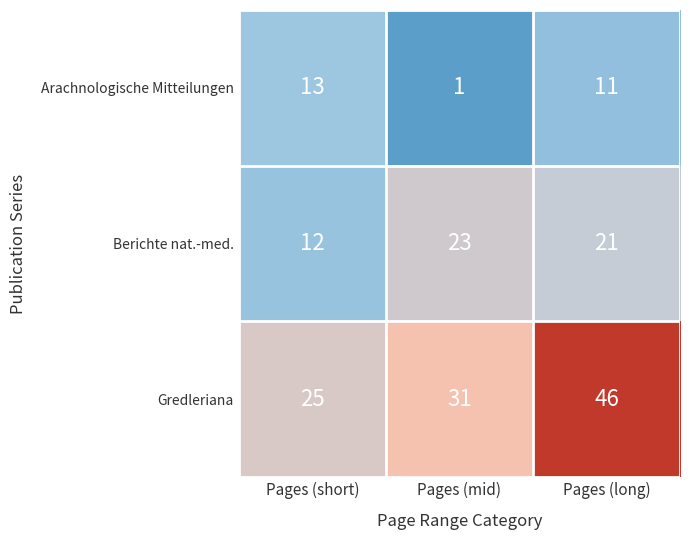

What is the minimum value shown in the chart?

1